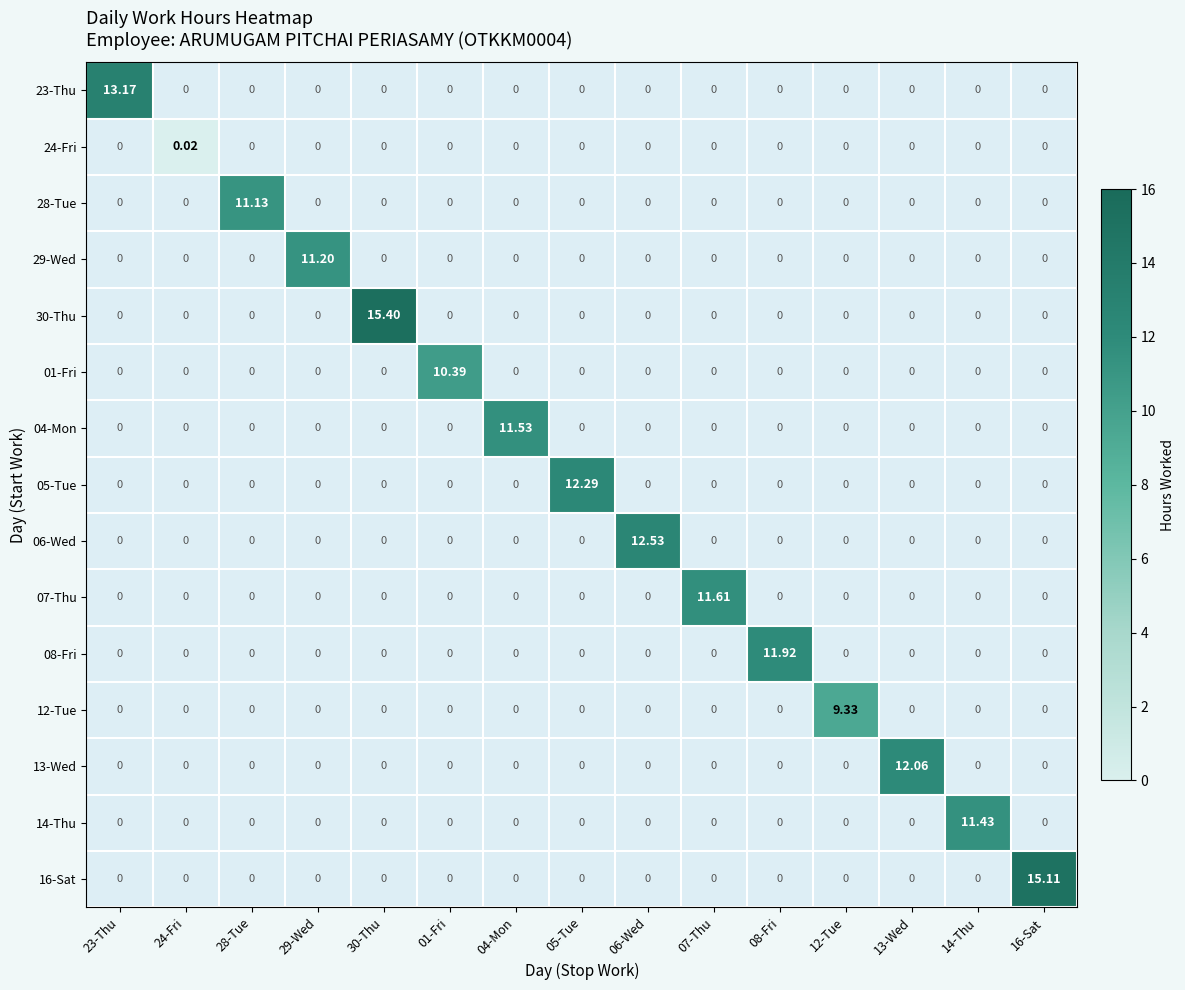

True or false: 06-Wed has a value of 5.5 at 05-Tue.

False